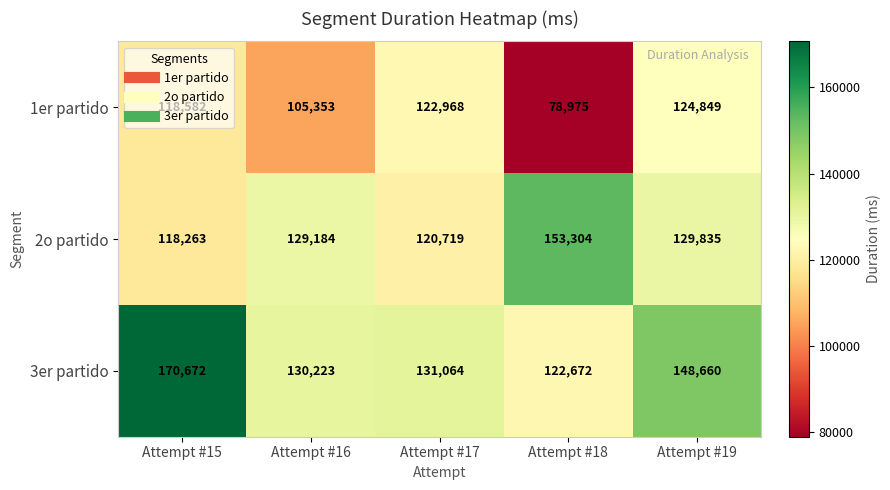

What is the difference between the second highest and minimum values in the 2o partido series?

11572